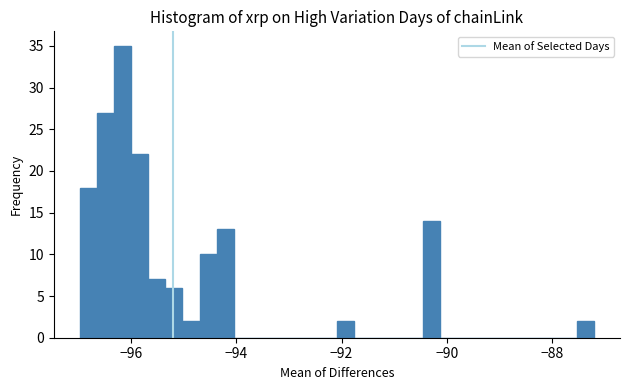

Around what value on the x-axis is the tallest bar? Give the approximate position of its centre, as read against the axis.

-96.2